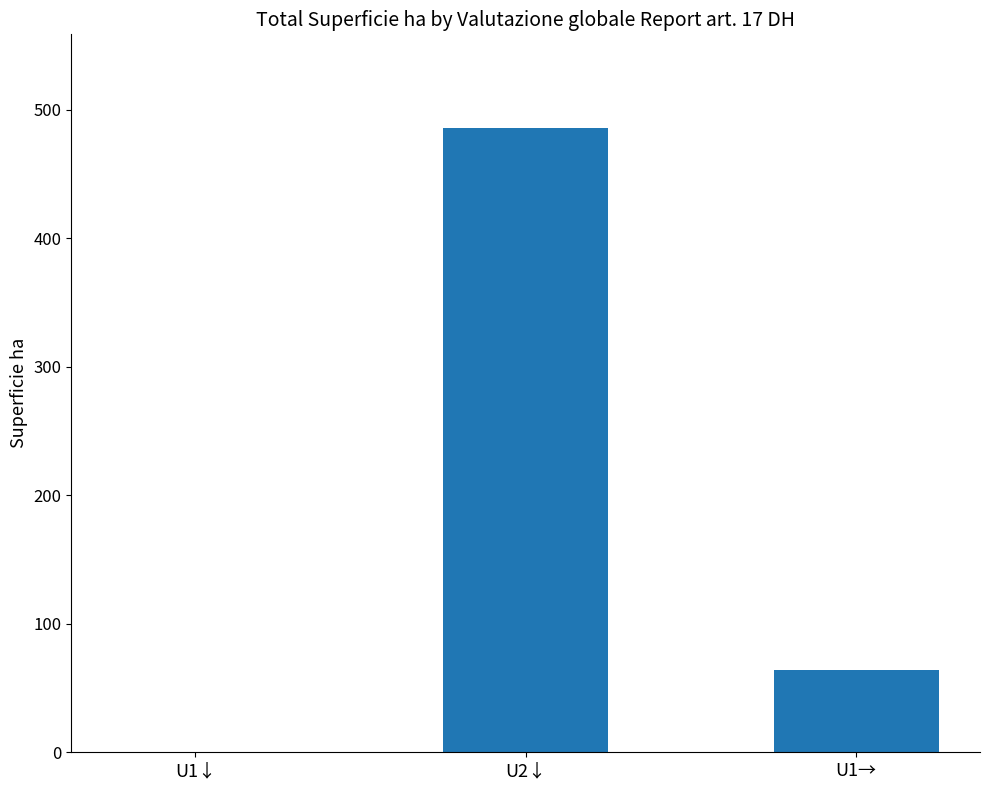

At which category does the chart reach its peak across all series?

U2↓